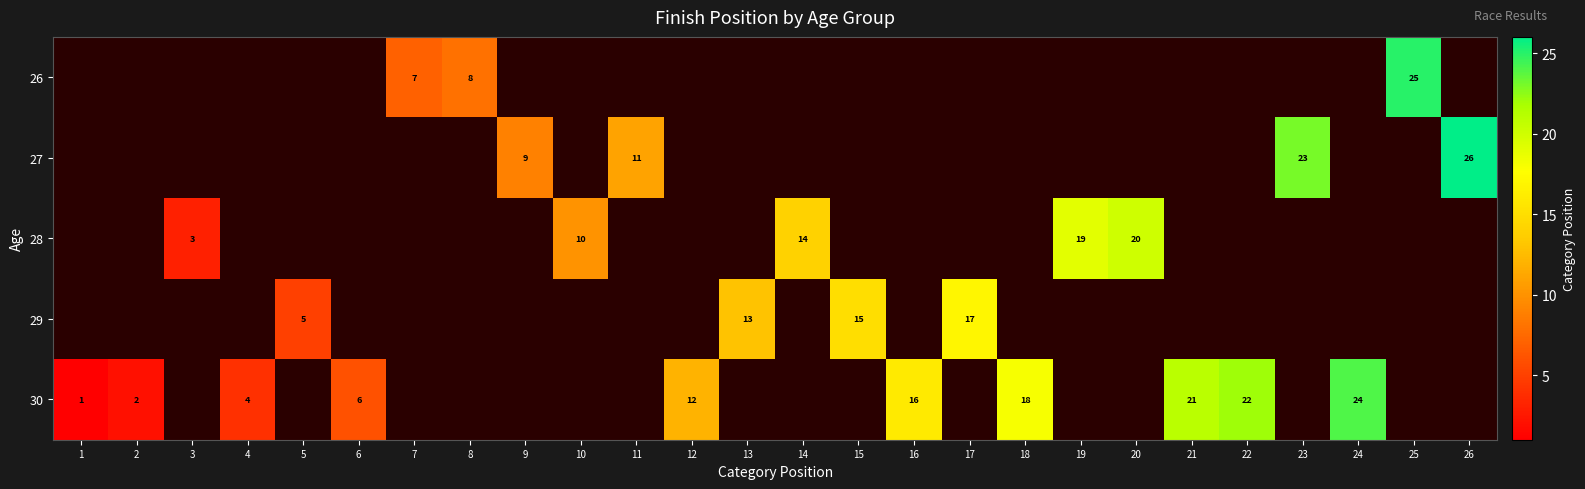

Is it true that 27 equals 10 at 23?

False